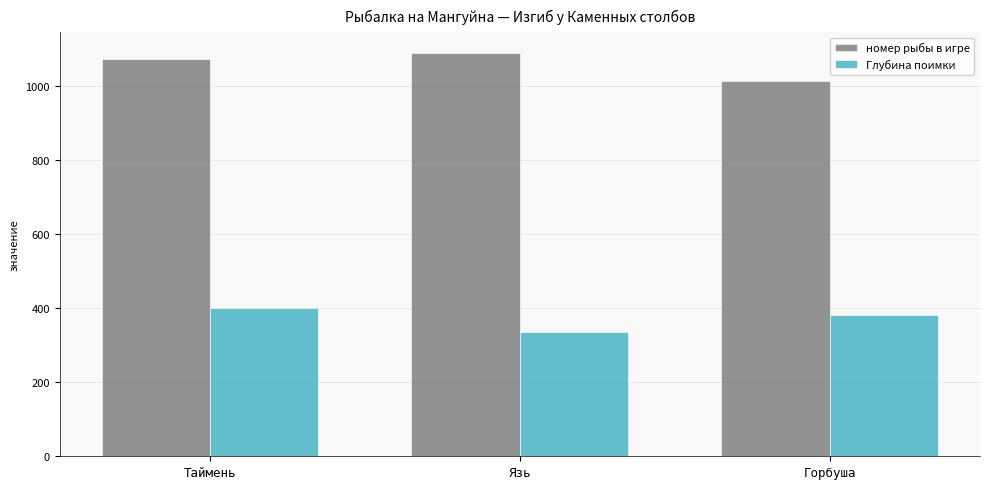

What is the difference between the maximum and minimum values in the номер рыбы в игре series?

76